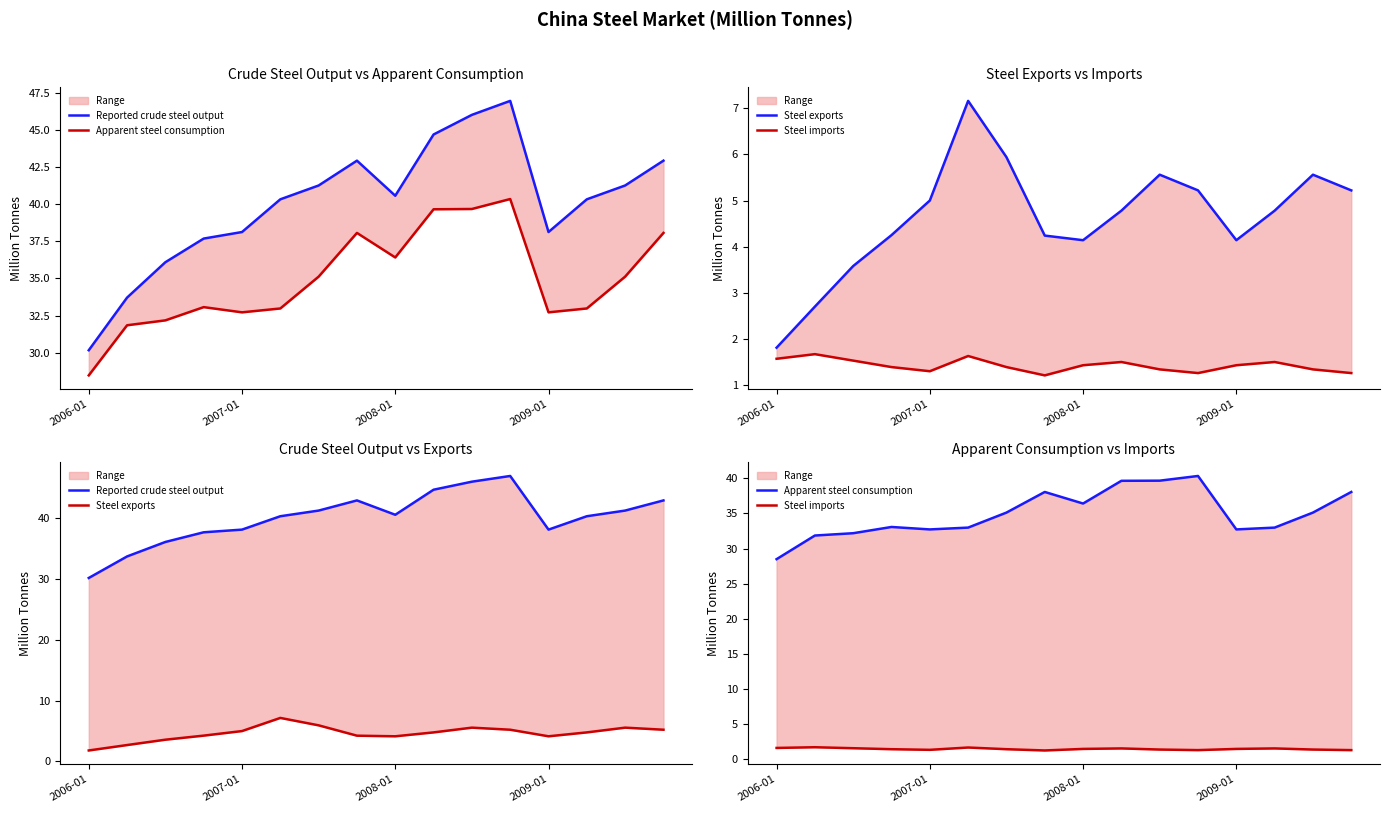

What is the approximate value of Steel exports at 7?

4.2